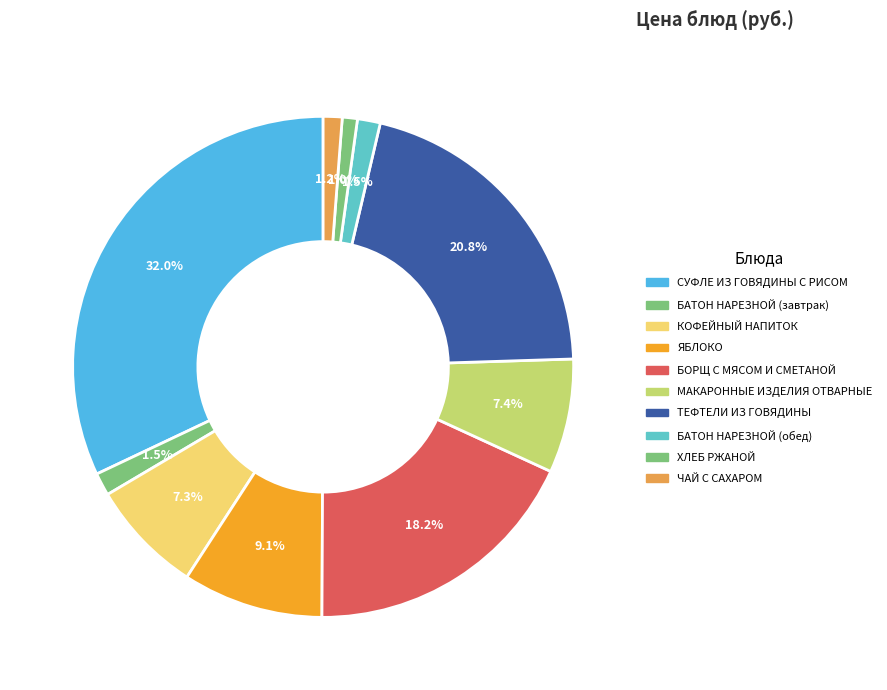

Combined, what portion of the pie is БАТОН НАРЕЗНОЙ (обед) and БОРЩ С МЯСОМ И СМЕТАНОЙ?

19.7%